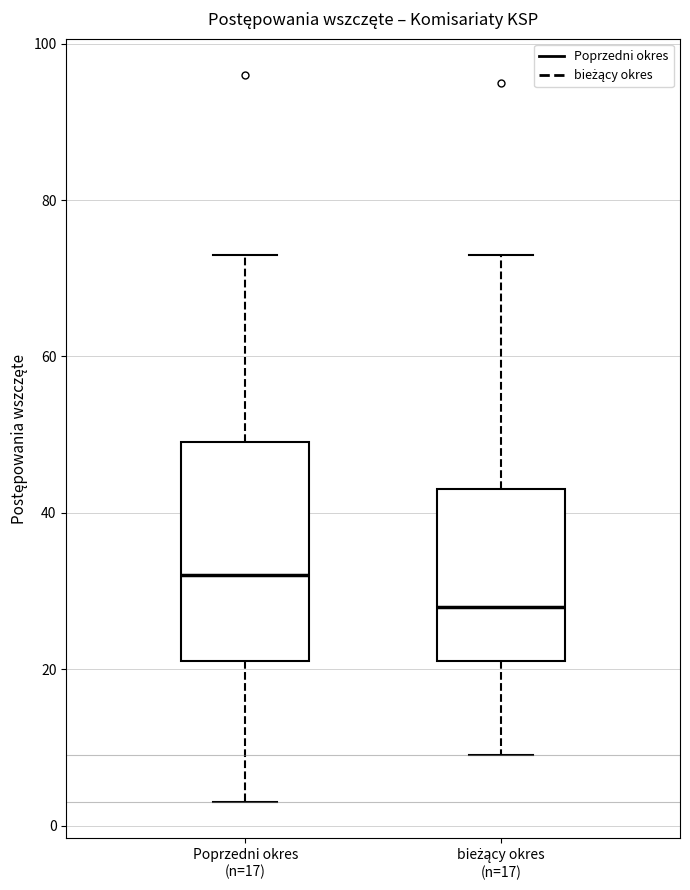

Which box's median line is the lowest?

bieżący okres (n=17)